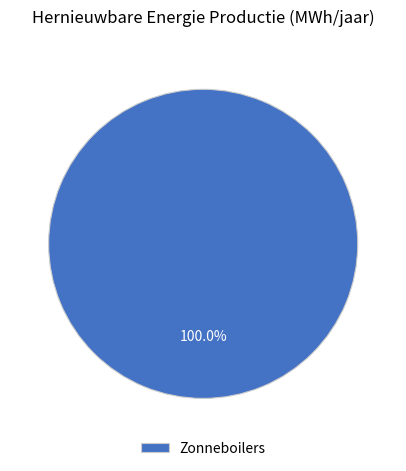

Which slice represents more than half of the pie?

Zonneboilers